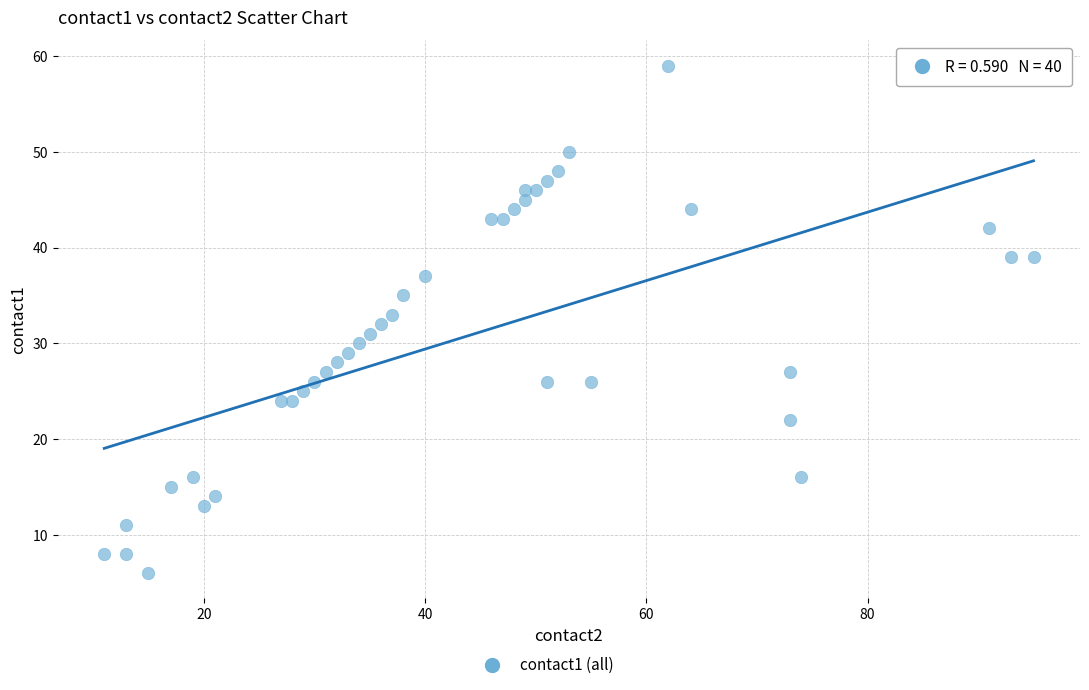

What is the range of X values (max minus min)?

84